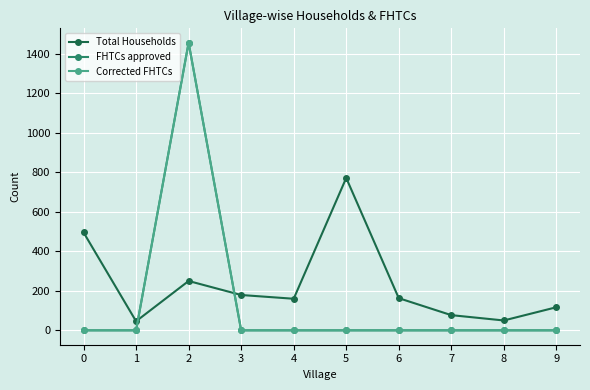

How many lines are shown in the chart?

3